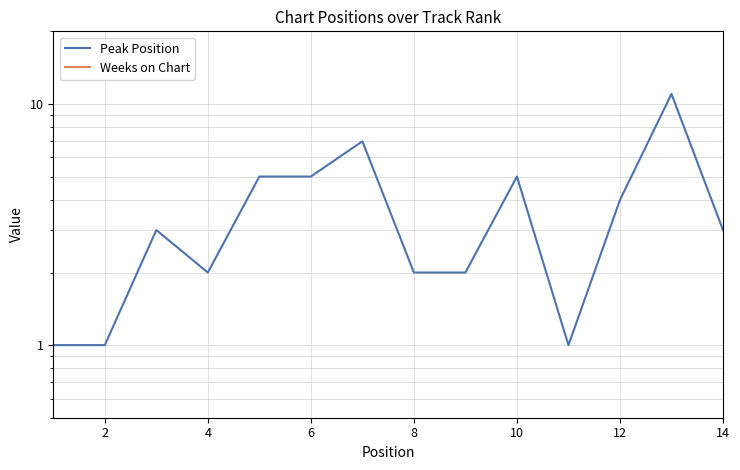

How many data points does each series have?

14